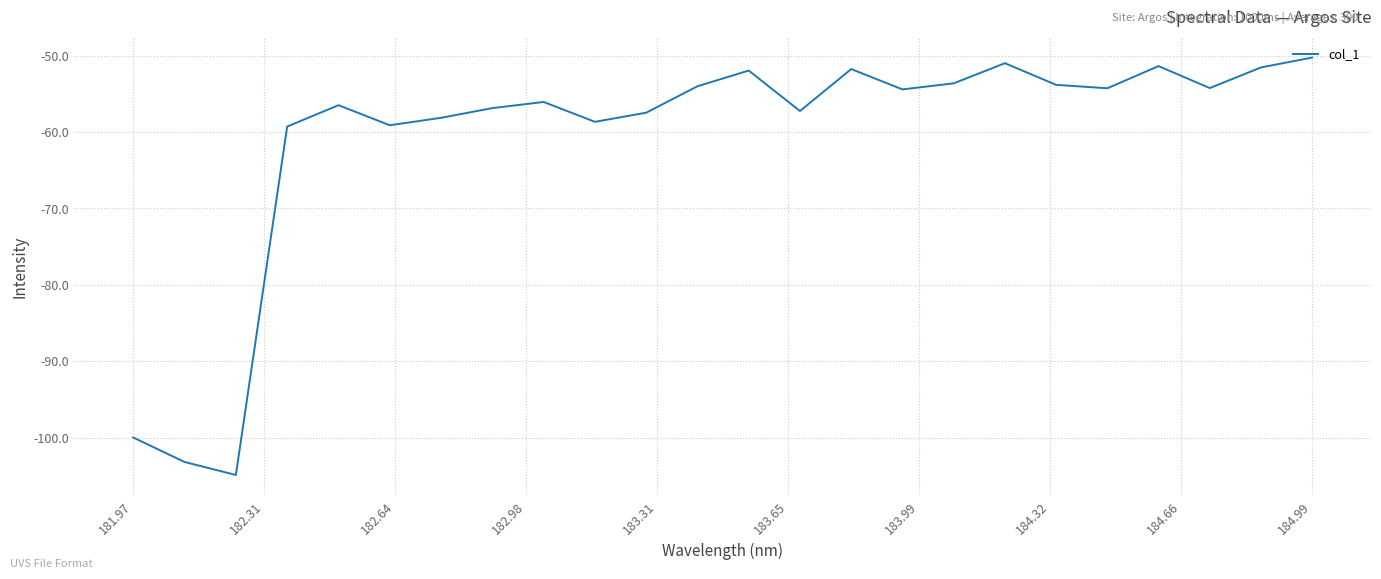

How many lines are shown in the chart?

1